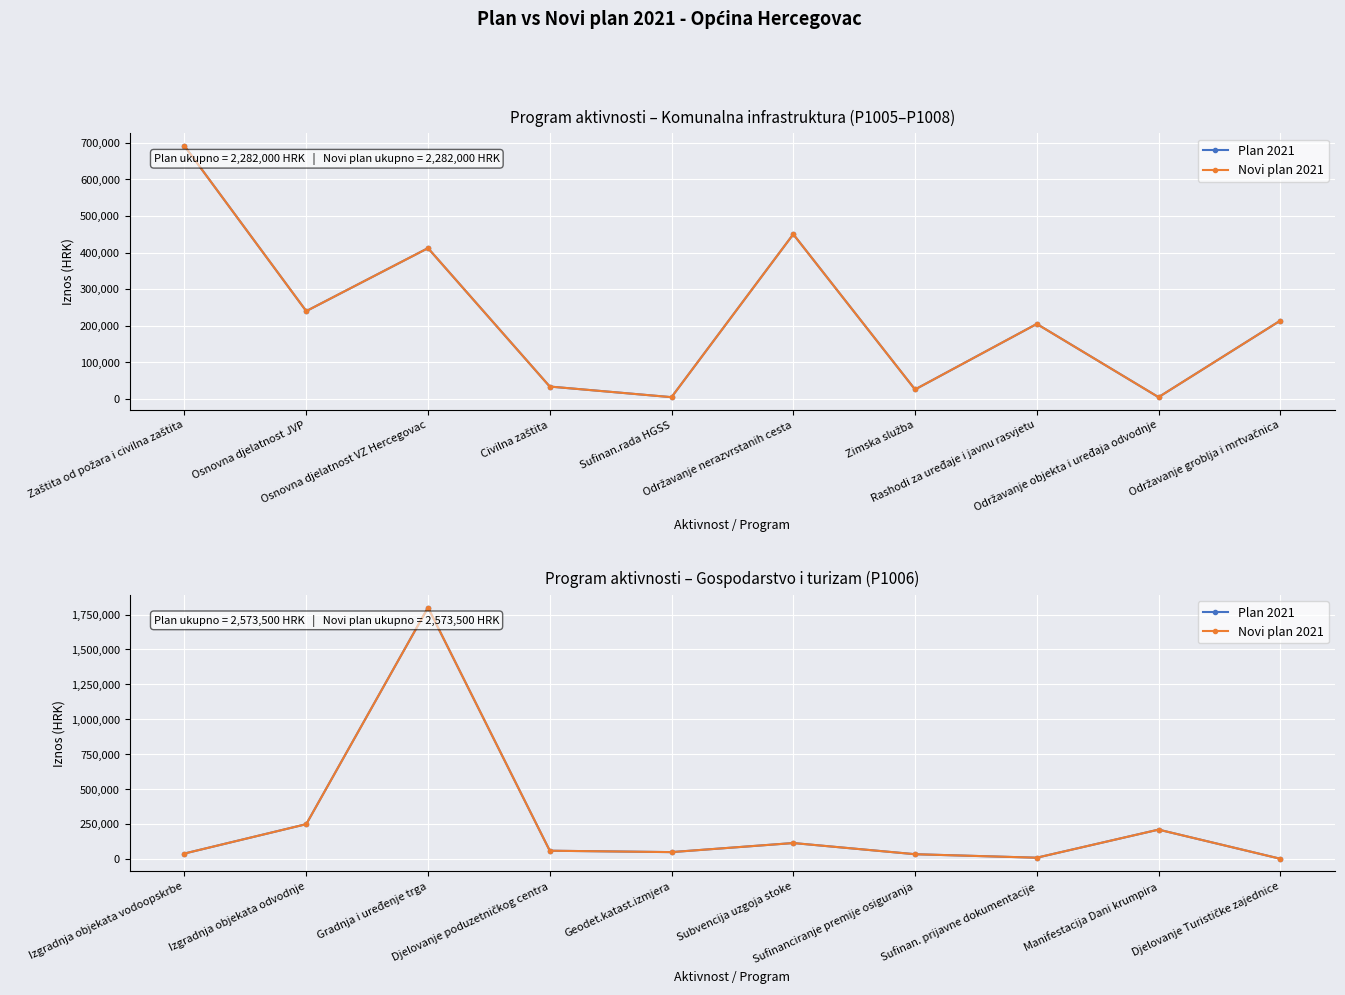

At Manifestacija Dani krumpira, list the series in order from smallest to largest.

Plan 2021, Novi plan 2021